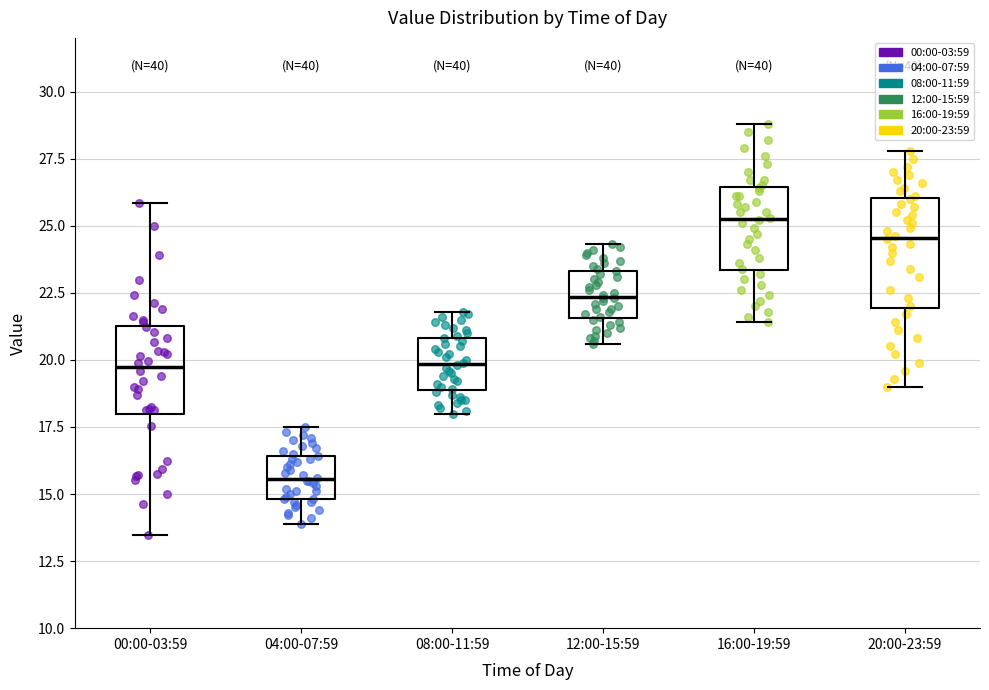

Which box's median line is the highest?

16:00-19:59